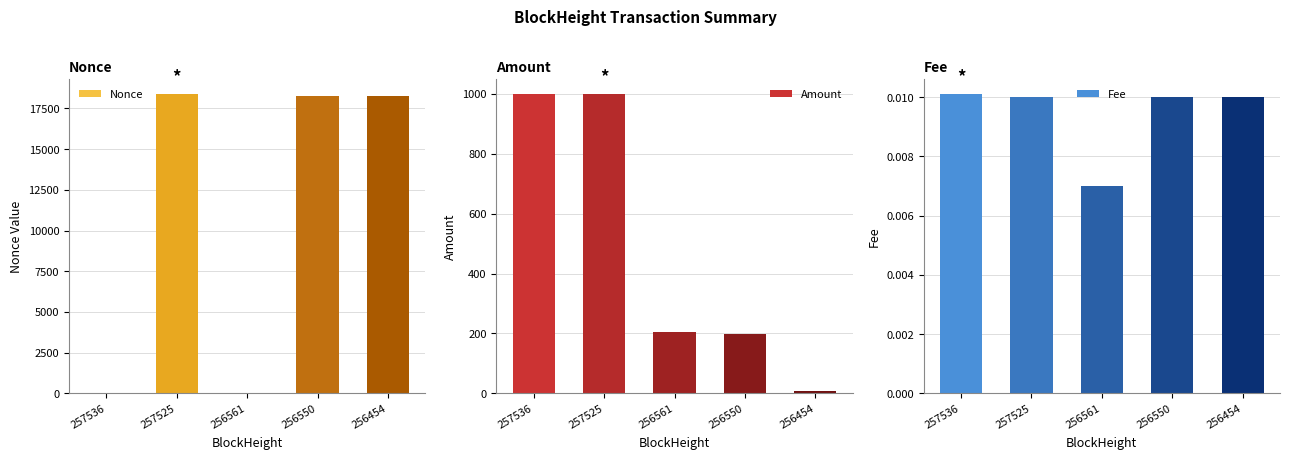

What is the average value of the Amount series?

481.6